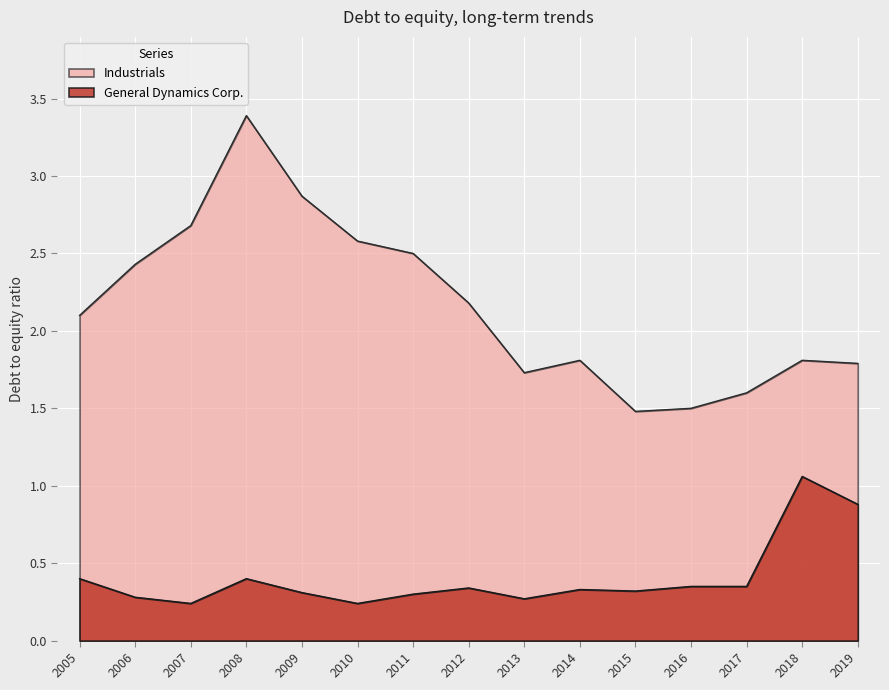

How many series are shown in this chart?

2